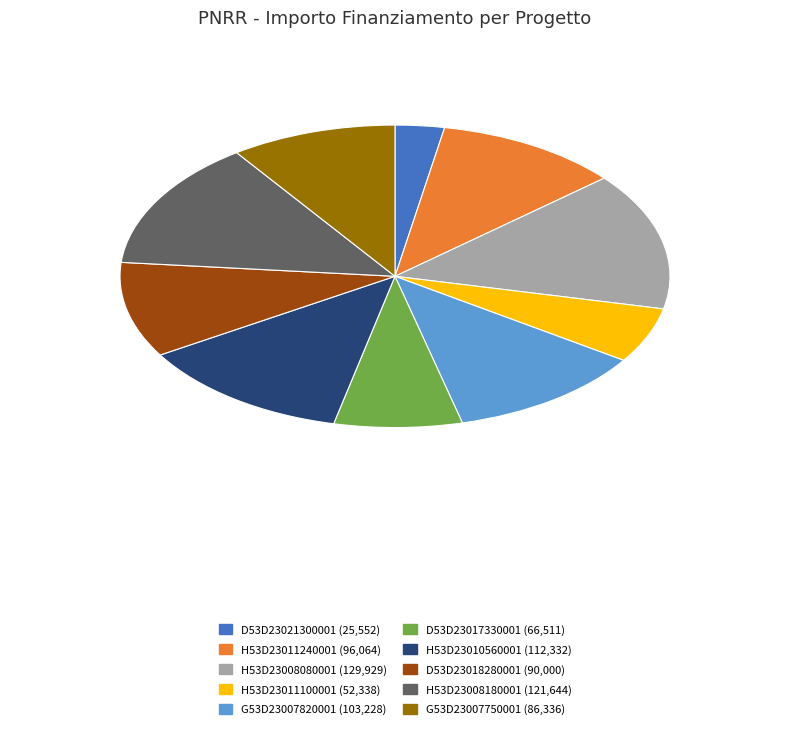

Do H53D23010560001 (112,332) and G53D23007820001 (103,228) together represent more than half of the pie?

No